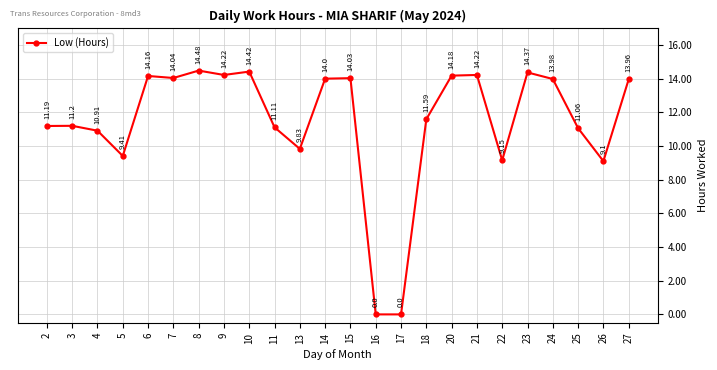

How many lines are shown in the chart?

1